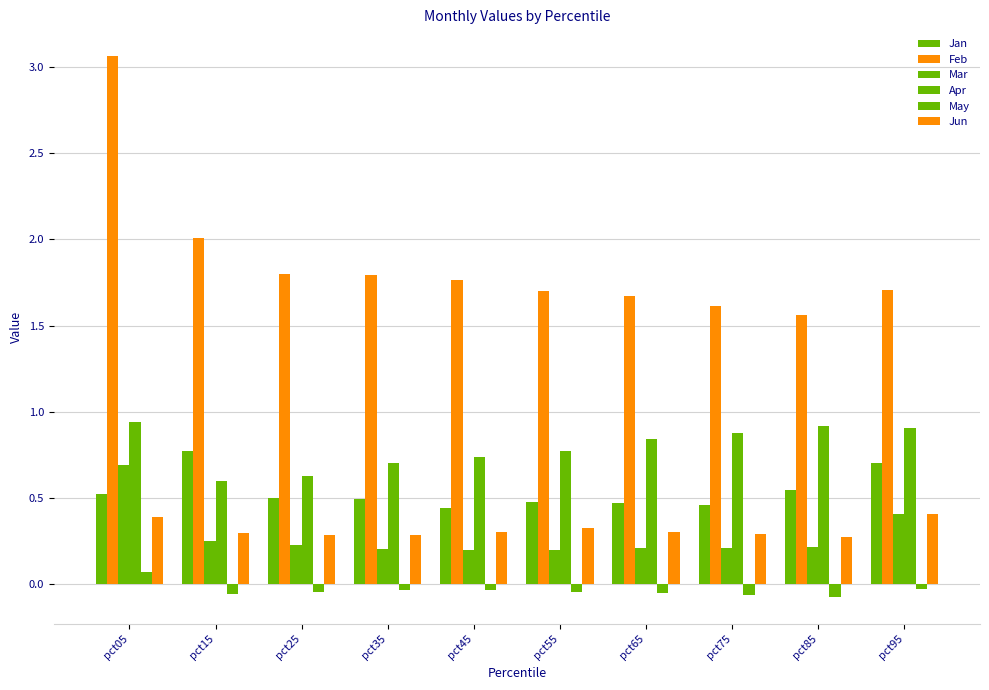

How many data points in May are above 0?

1